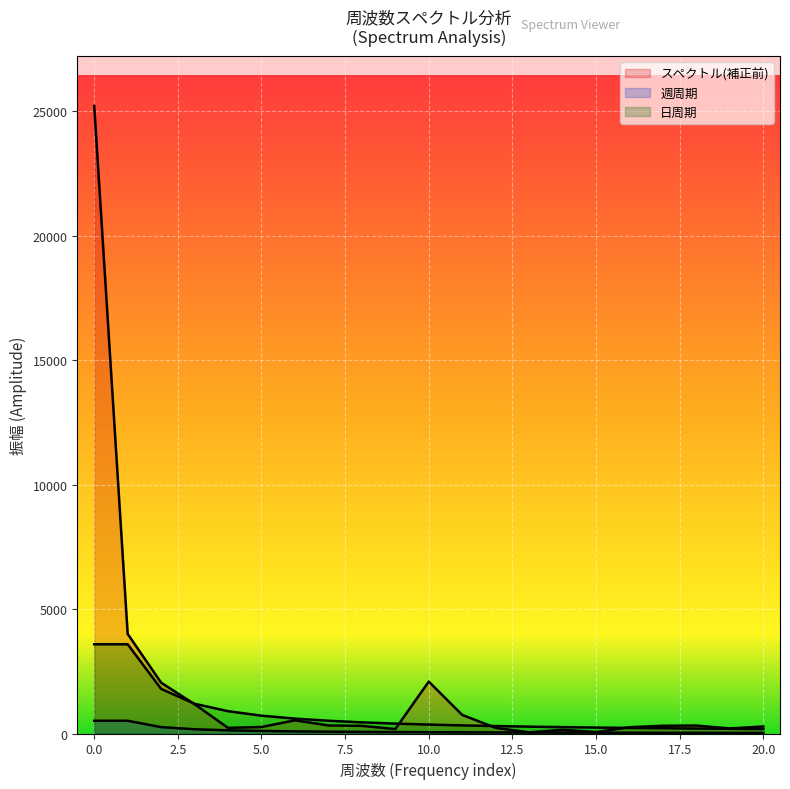

Reading left to right, what are all the values shown in this chart?

スペクトル(補正前): 25208.0	4000.6	2040.8	1177.3	225.8	260.2	529.9	323.4	307.8	178.3	2084.2	746.6	227.4	46.4	148.2	56.5	252.0	311.0	319.3	202.3	282.2
週周期: 512.0	512.0	256.0	170.7	128.0	102.4	85.3	73.1	64.0	56.9	51.2	46.5	42.7	39.4	36.6	34.1	32.0	30.1	28.4	26.9	25.6
日周期: 3584.0	3584.0	1792.0	1194.7	896.0	716.8	597.3	512.0	448.0	398.2	358.4	325.8	298.7	275.7	256.0	238.9	224.0	210.8	199.1	188.6	179.2